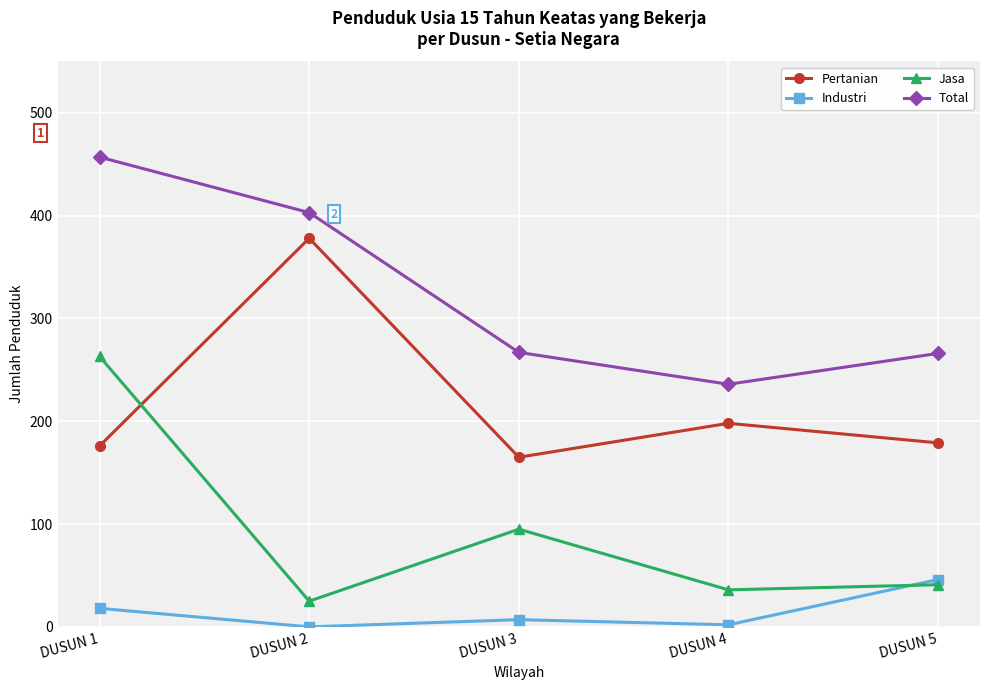

Which series changed the most between DUSUN 2 and DUSUN 5?

Pertanian